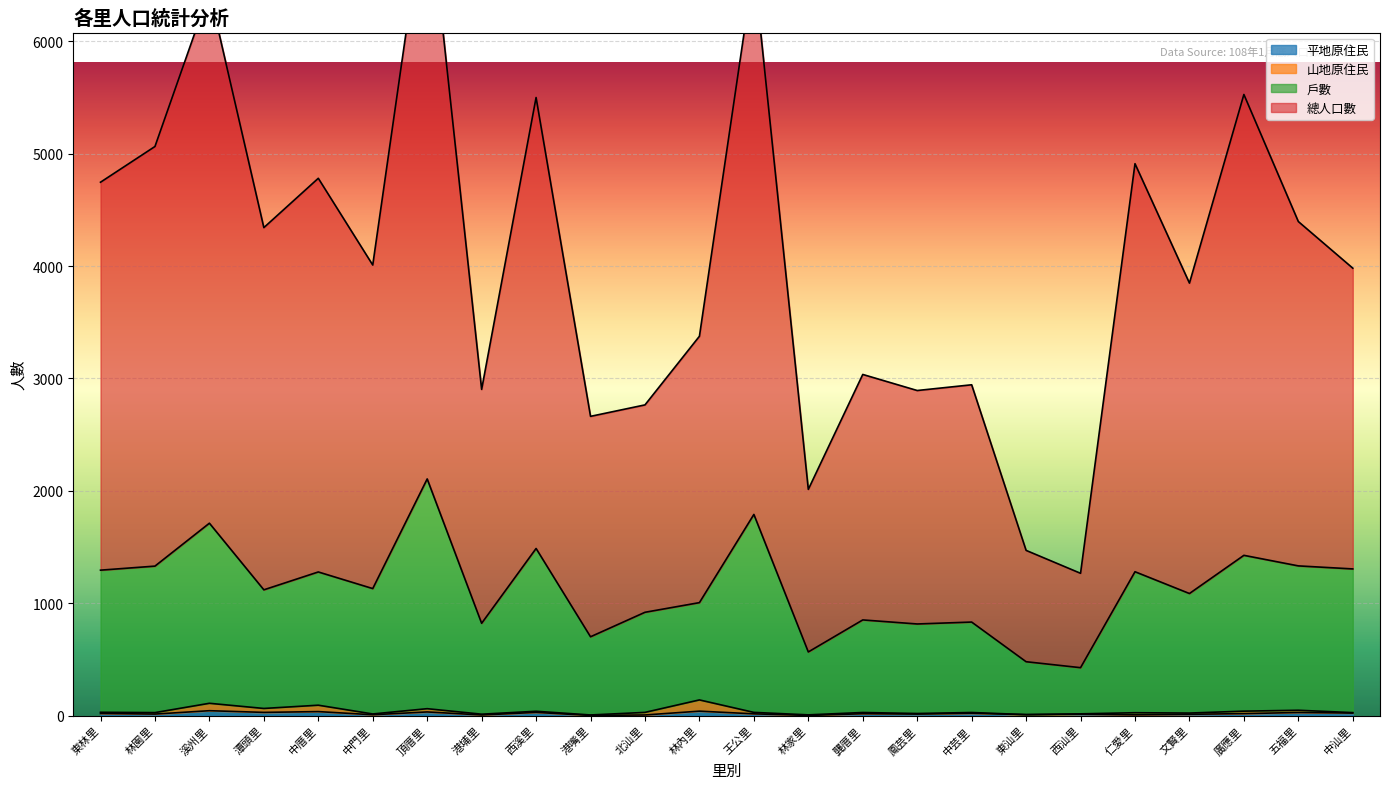

What is the difference between the 戶數 values at 中汕里 and 文賢里?

219